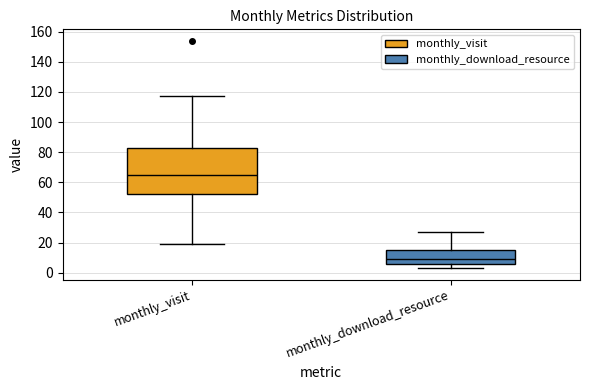

Comparing the boxes themselves (not the whiskers), which one is the tallest?

monthly_visit